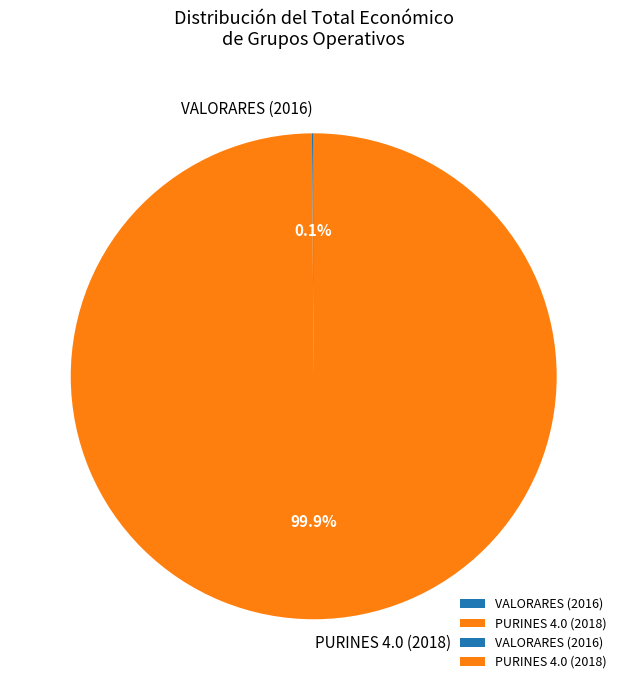

Which slice is the largest?

PURINES 4.0 (2018)